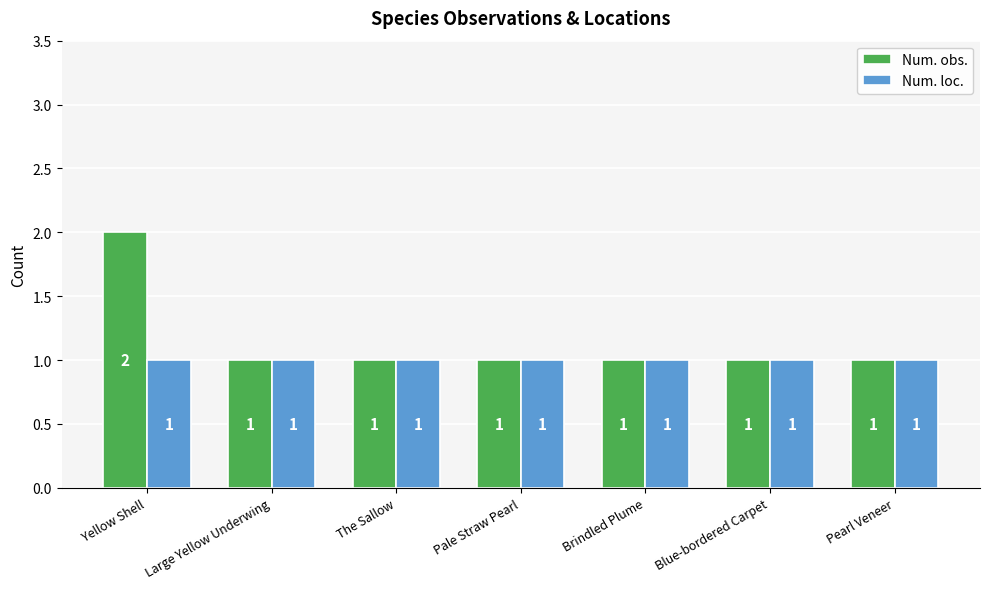

List the series in order of their overall mean, lowest first.

Num. loc., Num. obs.